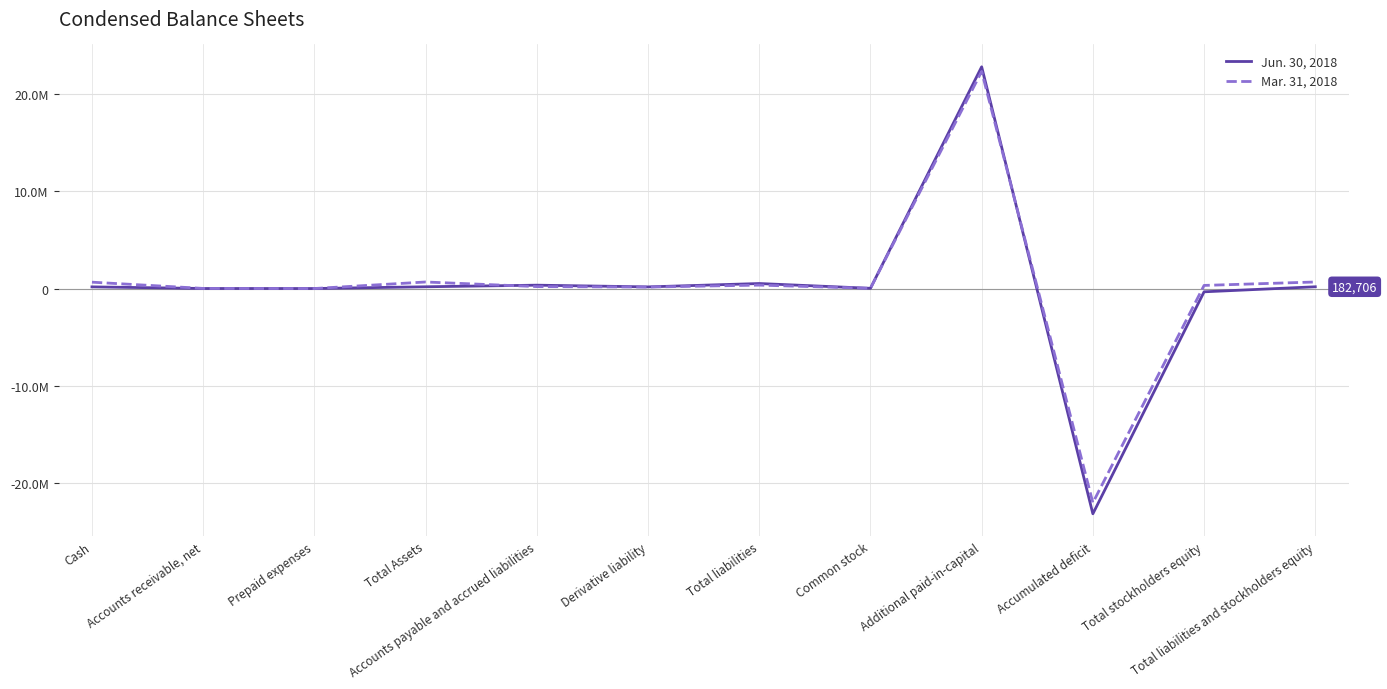

Does the chart display data point markers on the line(s)?

No